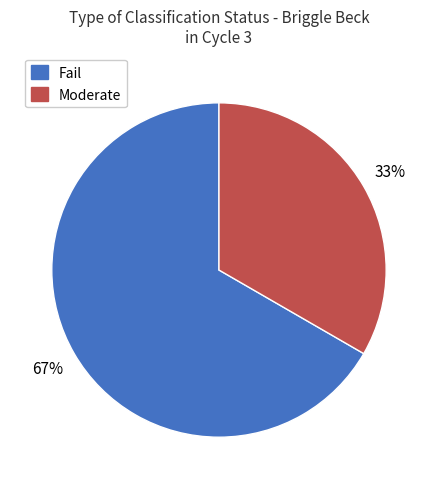

Count the number of slices in the pie.

2